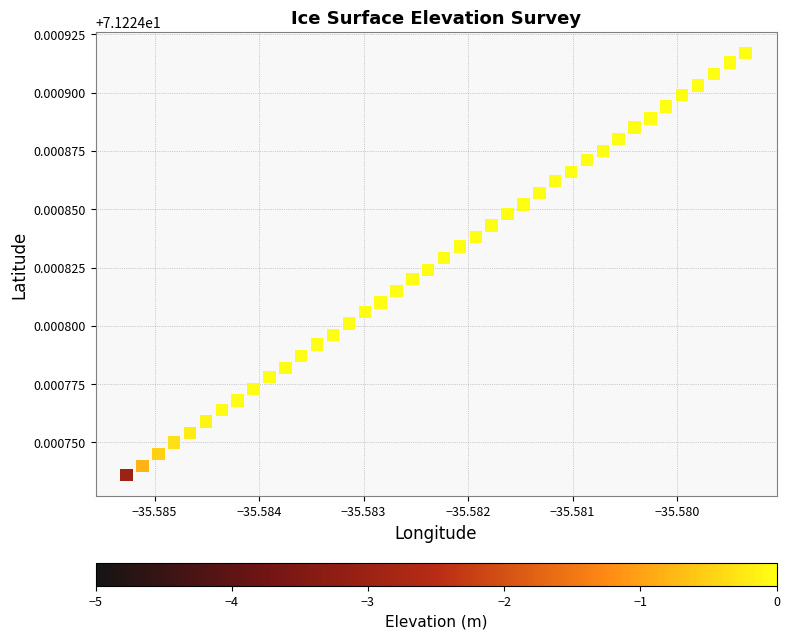

How many points are shown in the scatter plot?

40